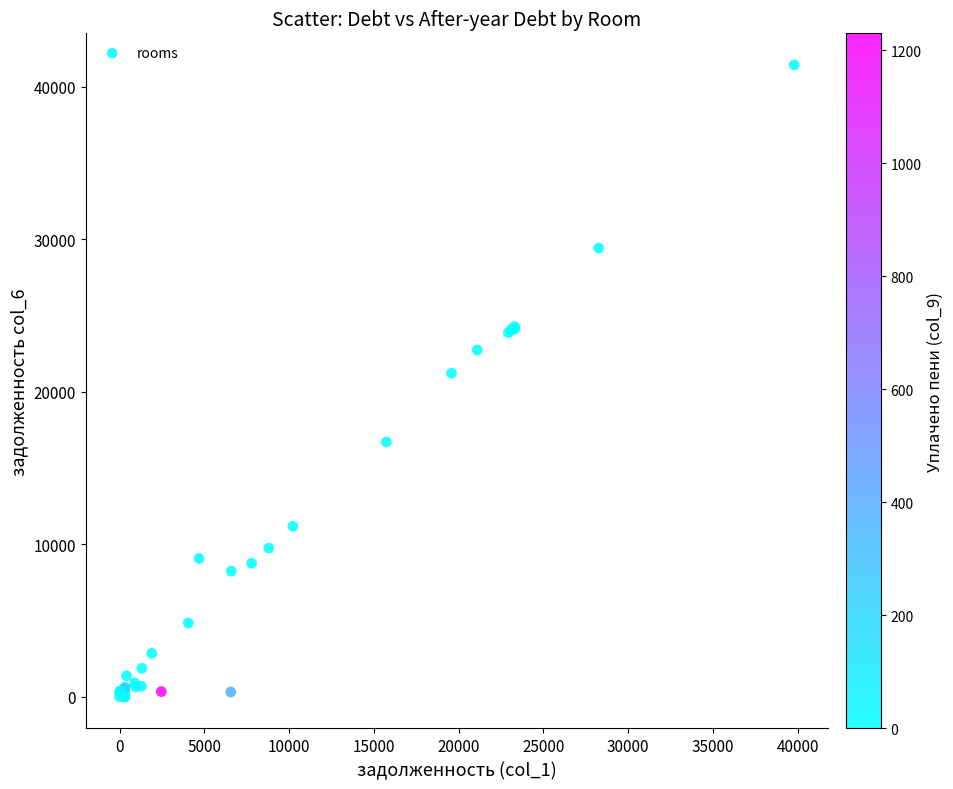

What Y value in the scatter plot is closest to 20718?

21223.4